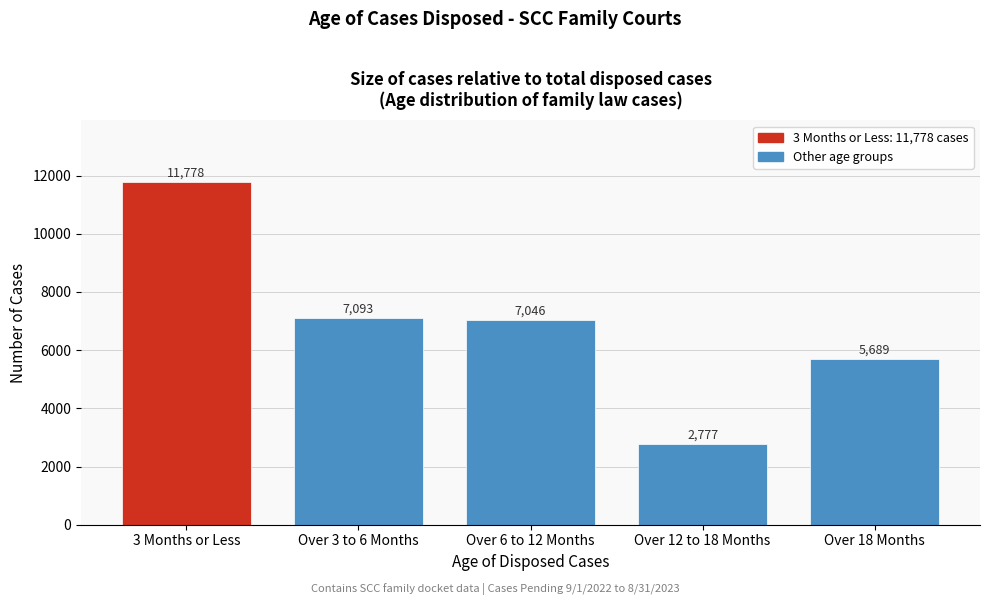

Reading left to right, what are all the values shown in this chart?

11778	7093	7046	2777	5689